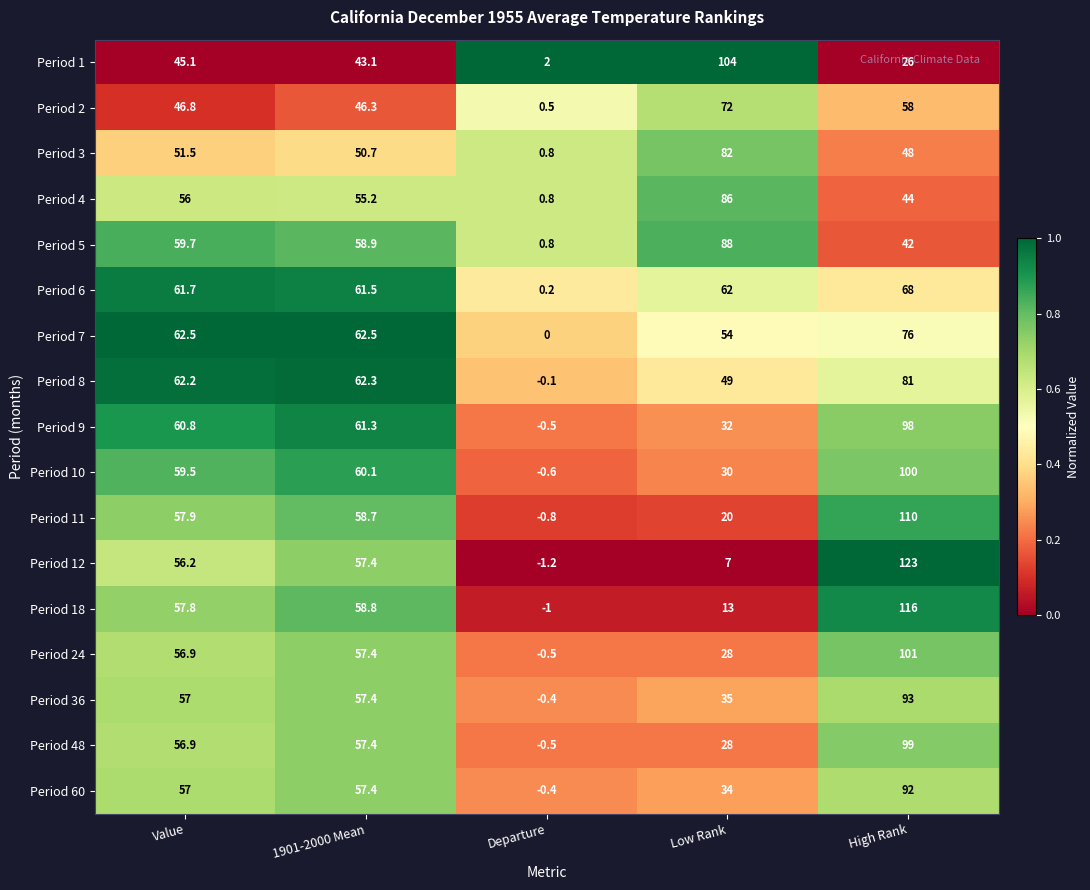

List the labels in order of Period 12 value, largest first.

High Rank, 1901-2000 Mean, Value, Low Rank, Departure